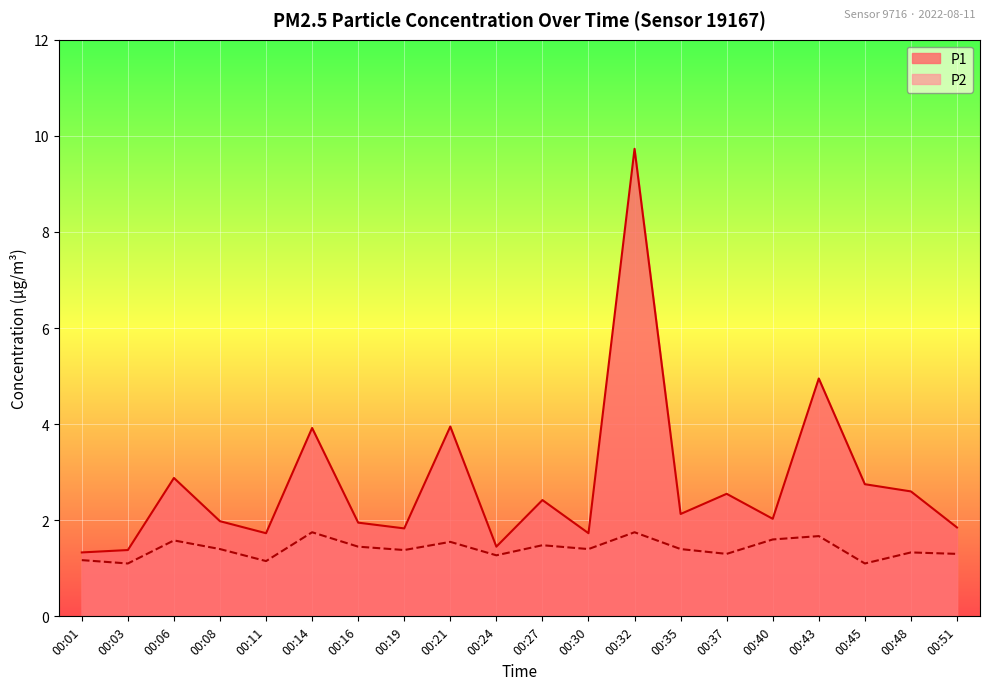

Reading left to right, list all the values displayed in this chart.

P1: 00:01=1.3	00:03=1.4	00:06=2.9	00:08=2.0	00:11=1.7	00:14=3.9	00:16=1.9	00:19=1.8	00:21=4.0	00:24=1.4	00:27=2.4	00:30=1.7	00:32=9.7	00:35=2.1	00:37=2.5	00:40=2.0	00:43=5.0	00:45=2.8	00:48=2.6	00:51=1.9
P2: 00:01=1.2	00:03=1.1	00:06=1.6	00:08=1.4	00:11=1.1	00:14=1.8	00:16=1.4	00:19=1.4	00:21=1.6	00:24=1.3	00:27=1.5	00:30=1.4	00:32=1.8	00:35=1.4	00:37=1.3	00:40=1.6	00:43=1.7	00:45=1.1	00:48=1.3	00:51=1.3